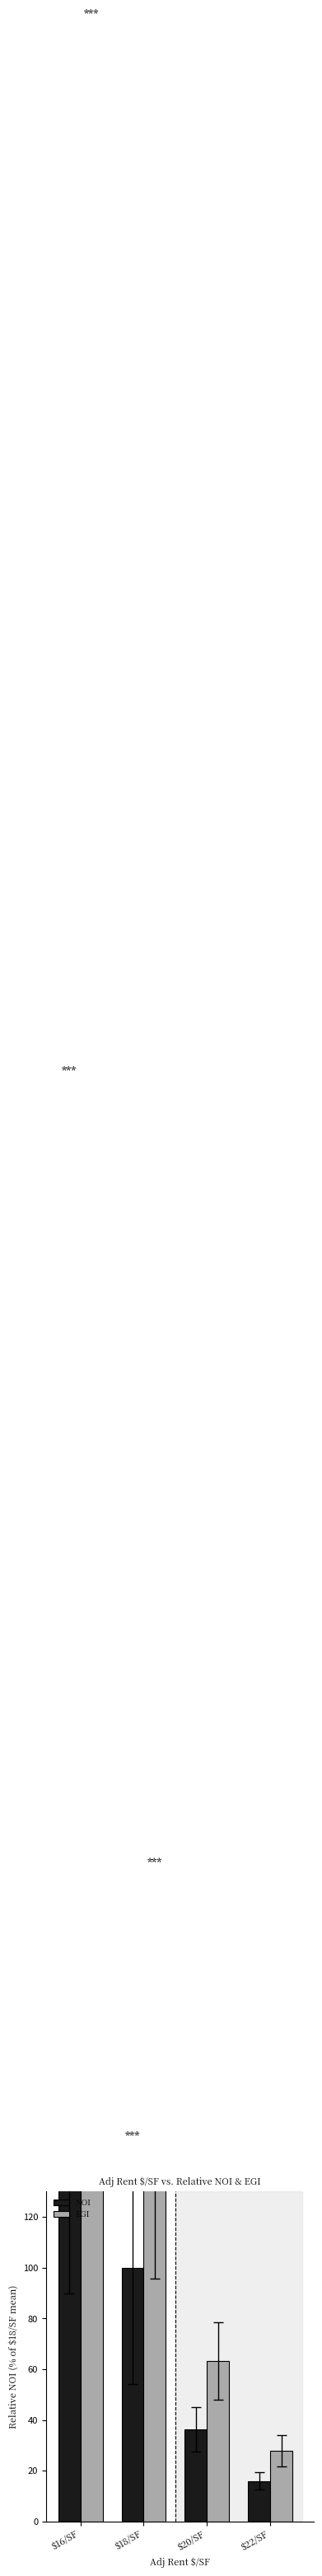

Reading right to left, list all the values displayed in this chart.

NOI: 16.0	36.3	100.0	327.7
EGI: 27.8	63.3	174.6	569.1